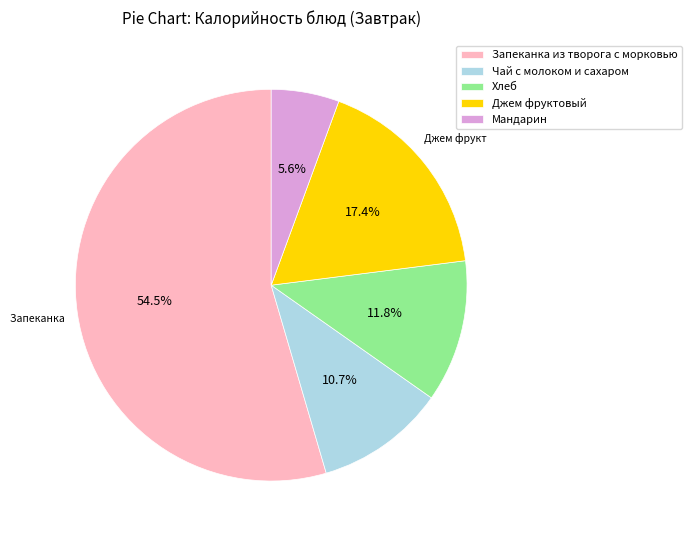

Which has a higher value, Мандарин or Запеканка из творога с морковью?

Запеканка из творога с морковью